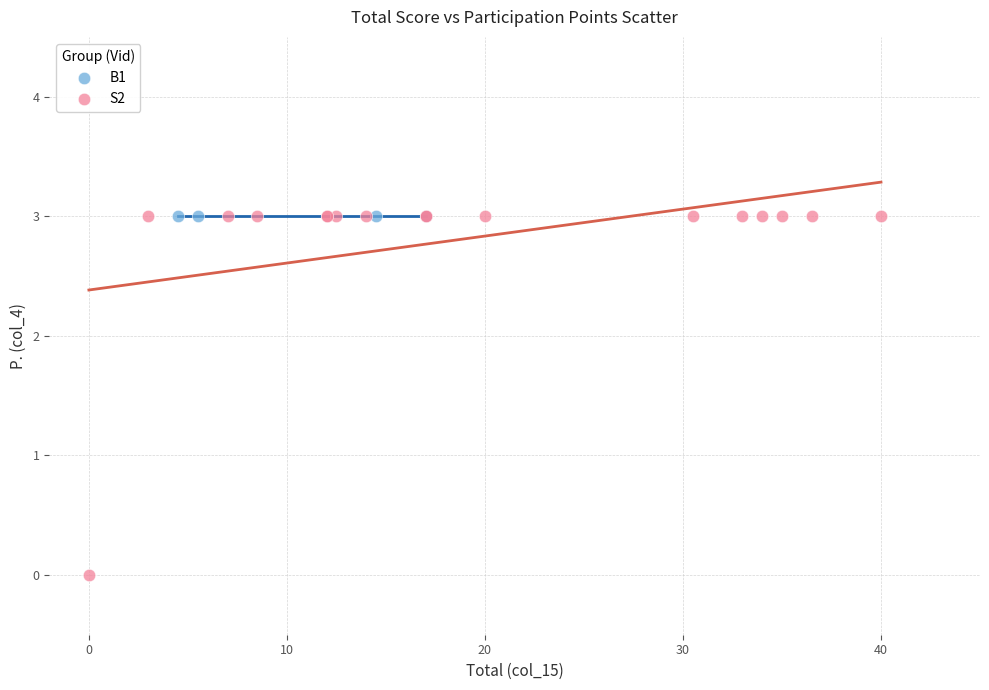

Which series reaches the minimum Y coordinate?

S2